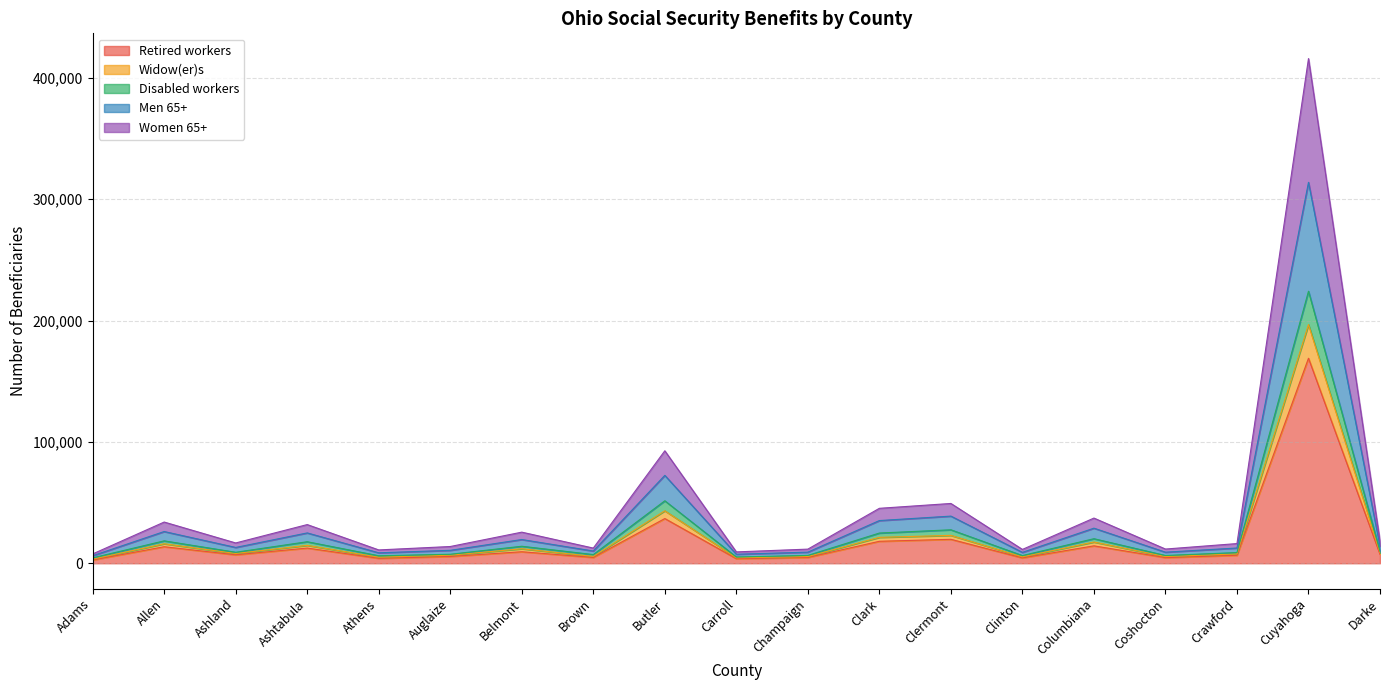

What is the maximum value for Retired workers?

168981